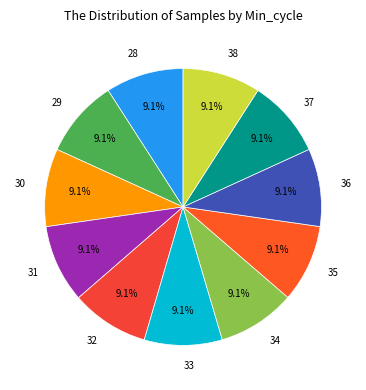

Approximately how many times larger is the value at 35 compared to 37?

1.0